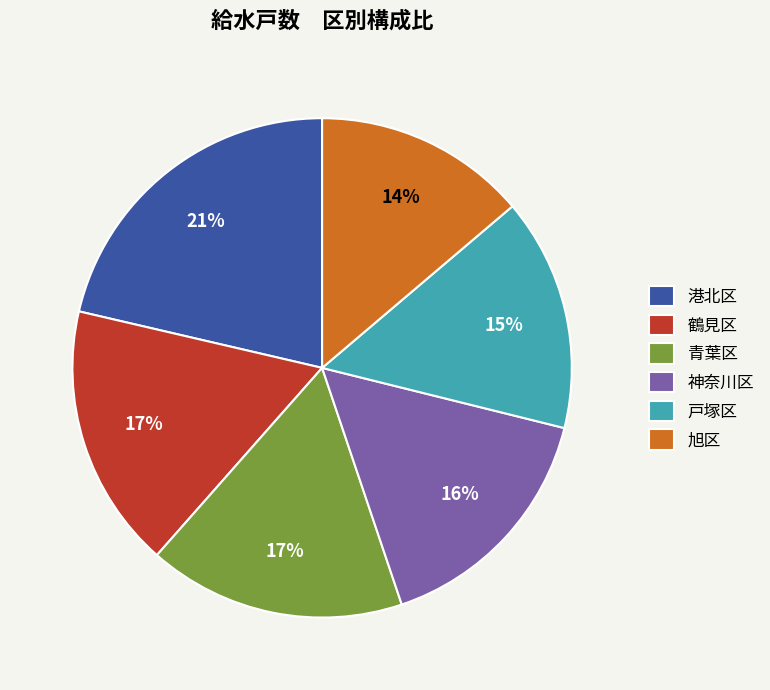

Do 鶴見区 and 神奈川区 together represent more than half of the pie?

No